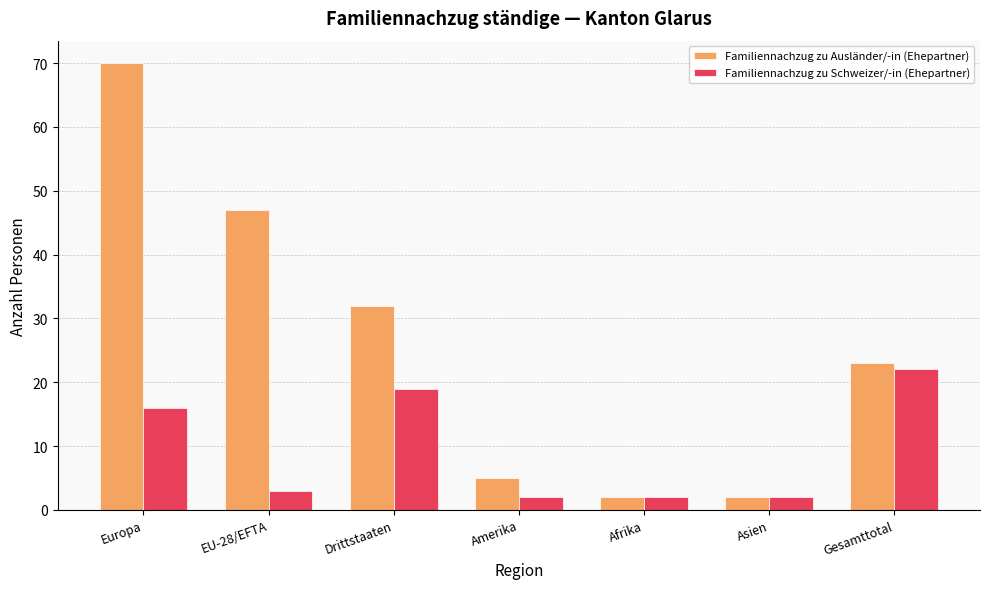

Where does the Familiennachzug zu Ausländer/-in (Ehepartner) series first go above 23?

Europa